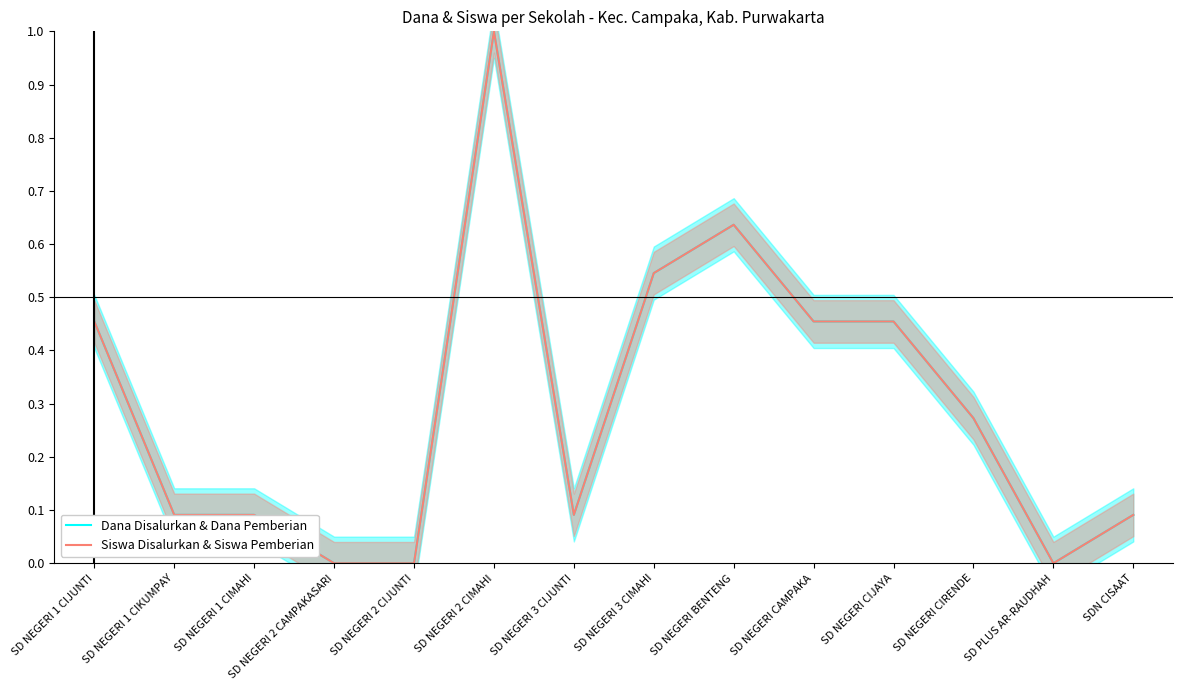

List the labels in order of Dana Disalurkan & Dana Pemberian value, smallest first.

SD NEGERI 2 CAMPAKASARI, SD NEGERI 2 CIJUNTI, SD PLUS AR-RAUDHAH, SD NEGERI 1 CIKUMPAY, SD NEGERI 1 CIMAHI, SD NEGERI 3 CIJUNTI, SDN CISAAT, SD NEGERI CIRENDE, SD NEGERI 1 CIJUNTI, SD NEGERI CAMPAKA, SD NEGERI CIJAYA, SD NEGERI 3 CIMAHI, SD NEGERI BENTENG, SD NEGERI 2 CIMAHI